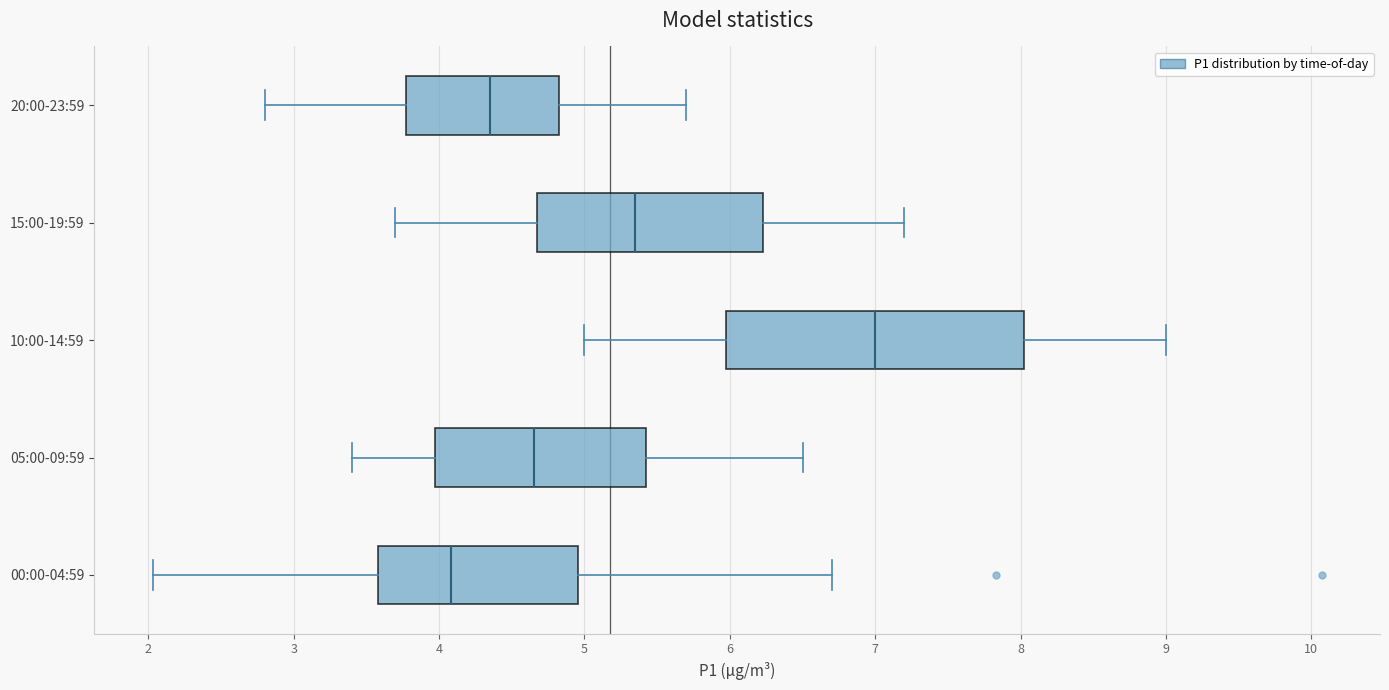

Which box's median line is the furthest to the right?

10:00-14:59